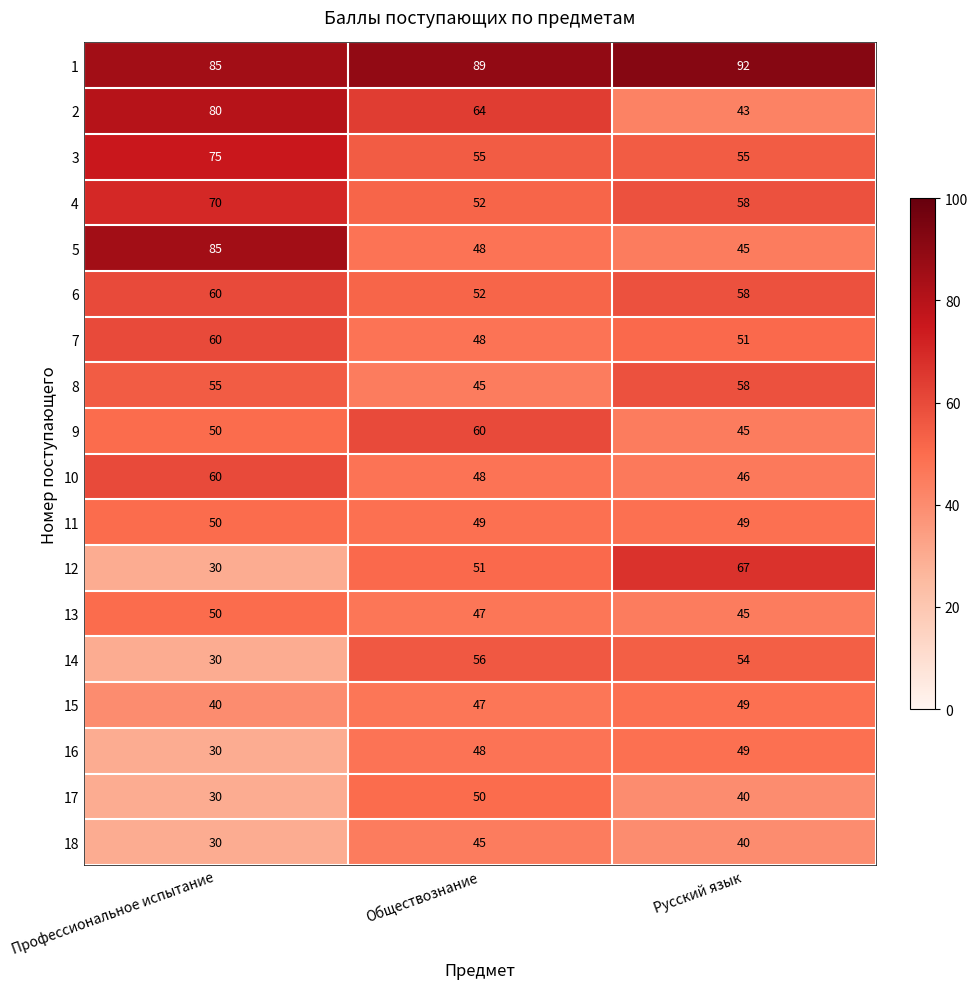

Is it true that 5 equals 13 at Обществознание?

False